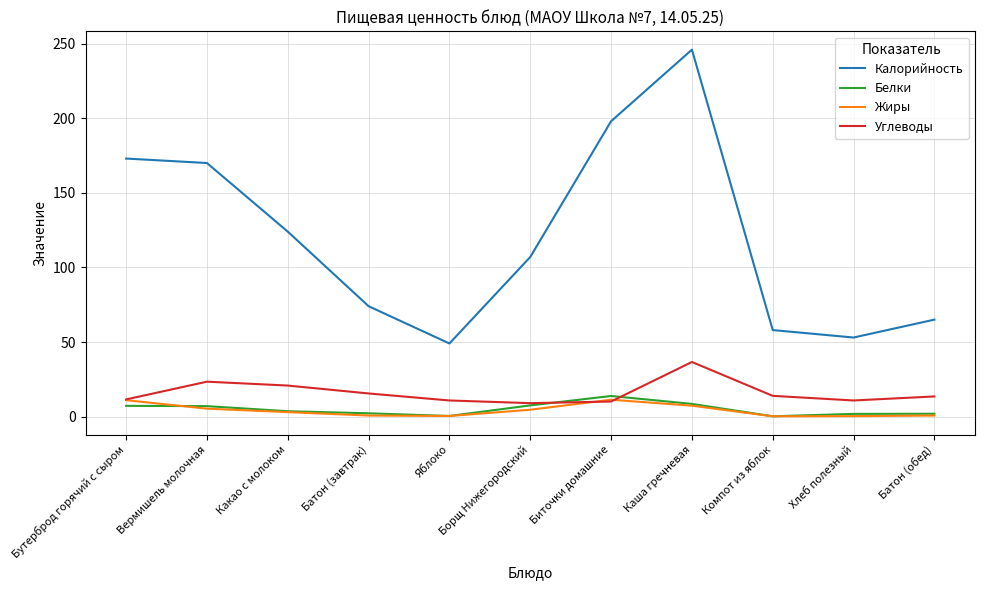

What is the difference between the maximum and minimum values in the Калорийность series?

197.0